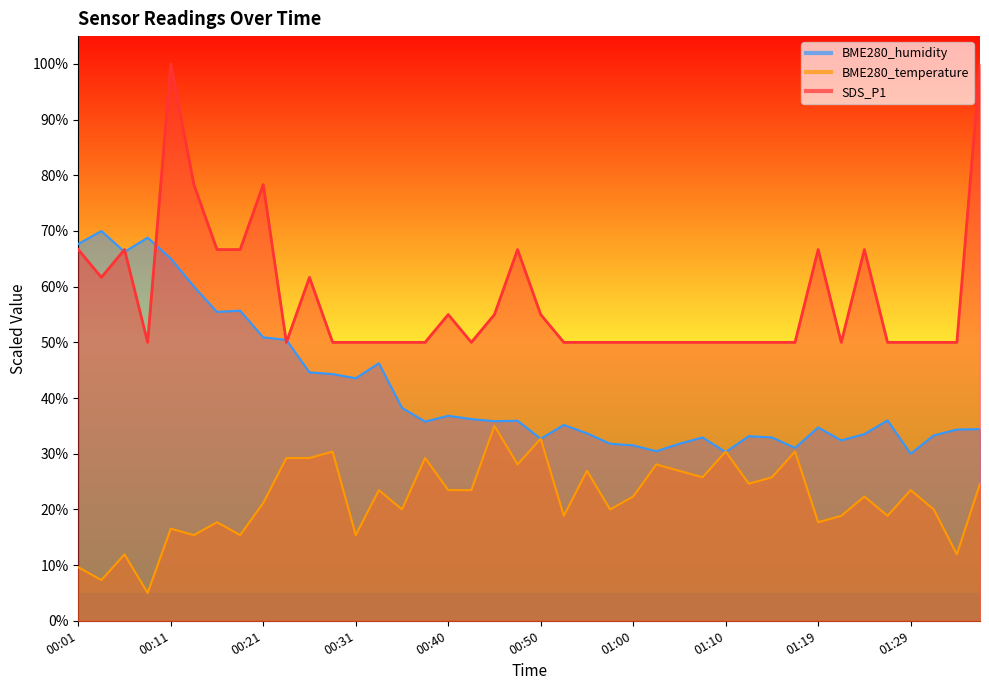

What is the spread (max minus min) of values at 01:37?

75.4